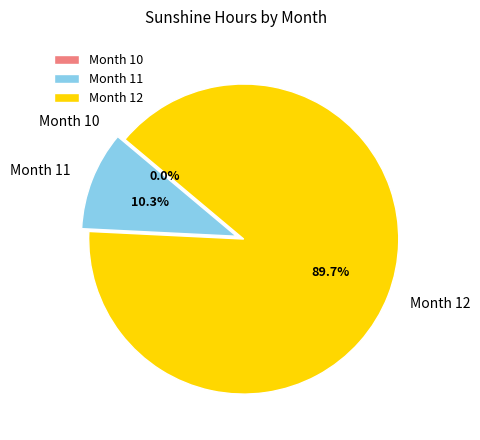

Is it true that 12 is 90% of the pie?

True